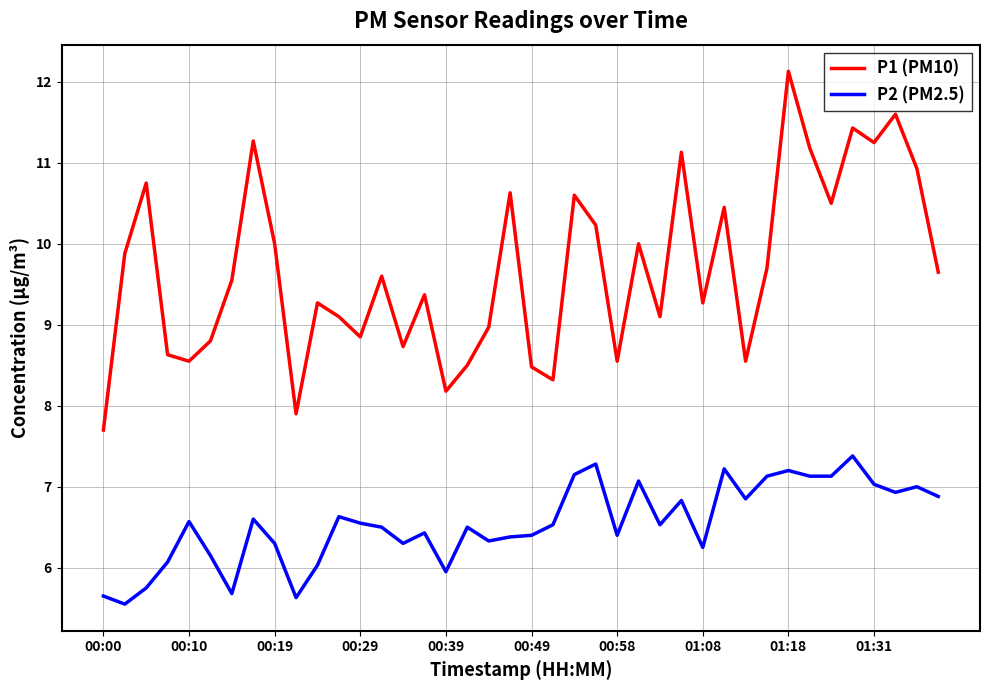

True or false: P1 (PM10) has more than 0 interior local peaks.

True